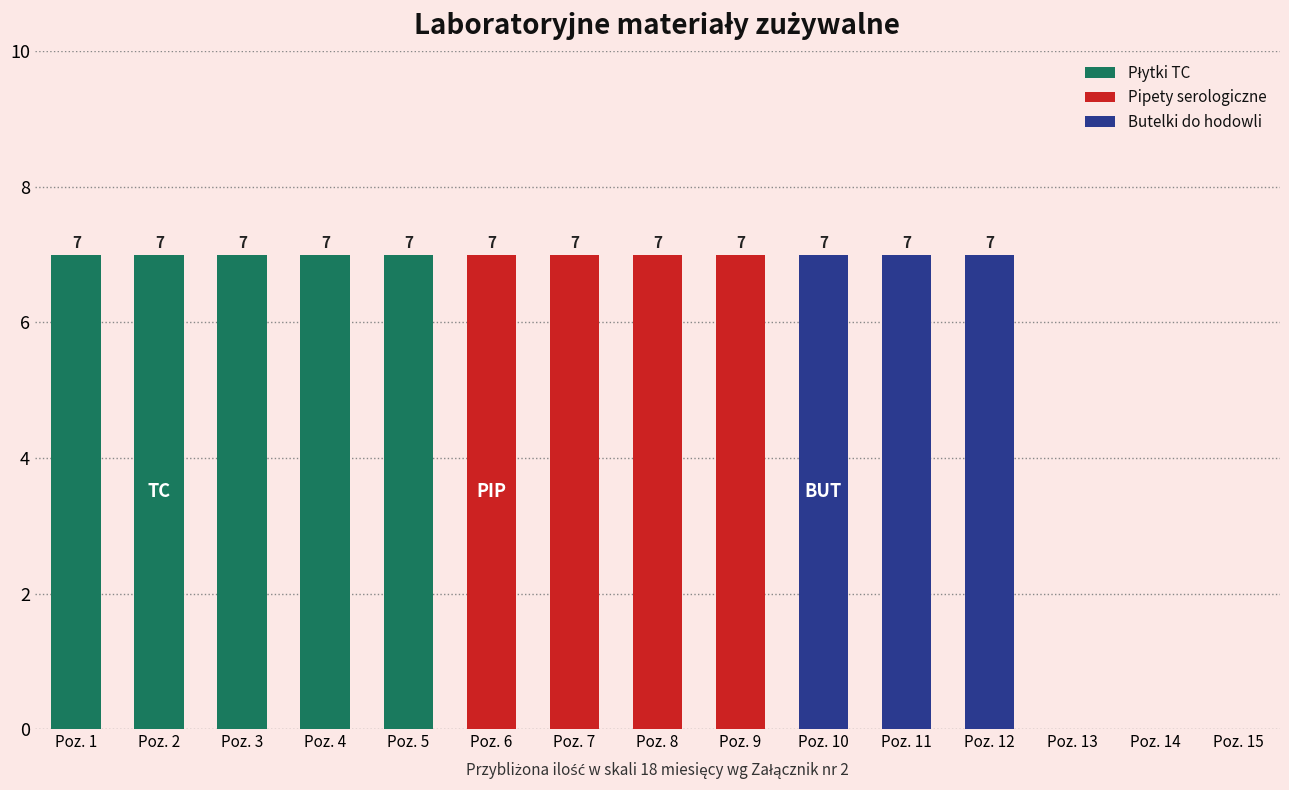

Reading left to right, what are all the values shown in this chart?

Płytki TC: 7	7	7	7	7	0	0	0	0	0	0	0	0	0	0
Pipety serologiczne: 0	0	0	0	0	7	7	7	7	0	0	0	0	0	0
Butelki do hodowli: 0	0	0	0	0	0	0	0	0	7	7	7	0	0	0